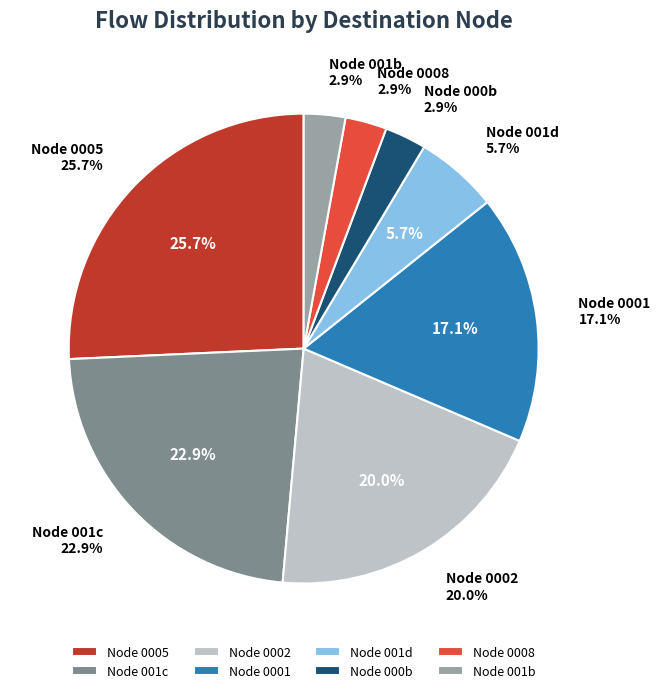

Is there a majority slice in this chart?

No